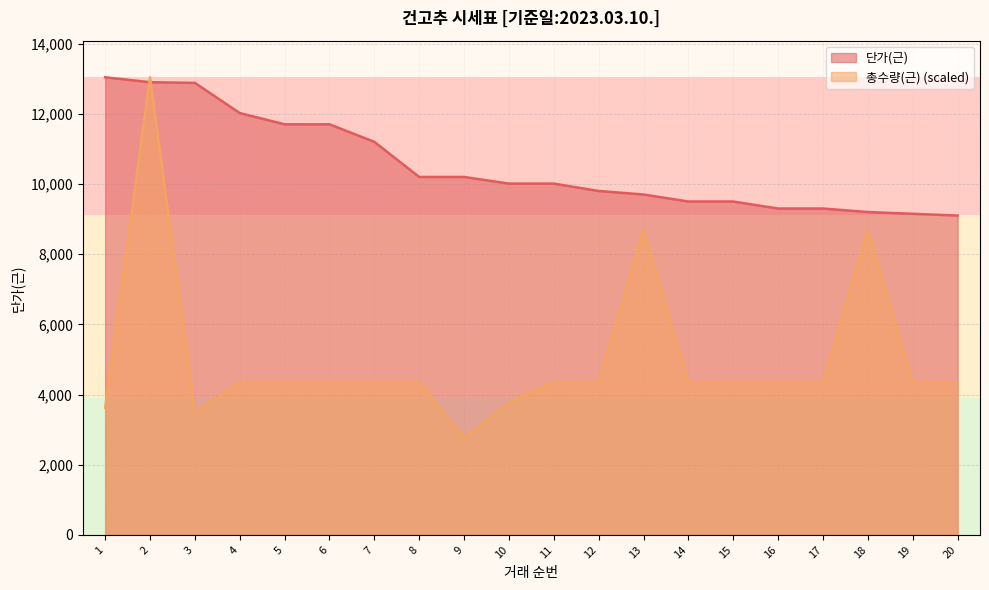

Which has a higher value, 13 or 1?

1